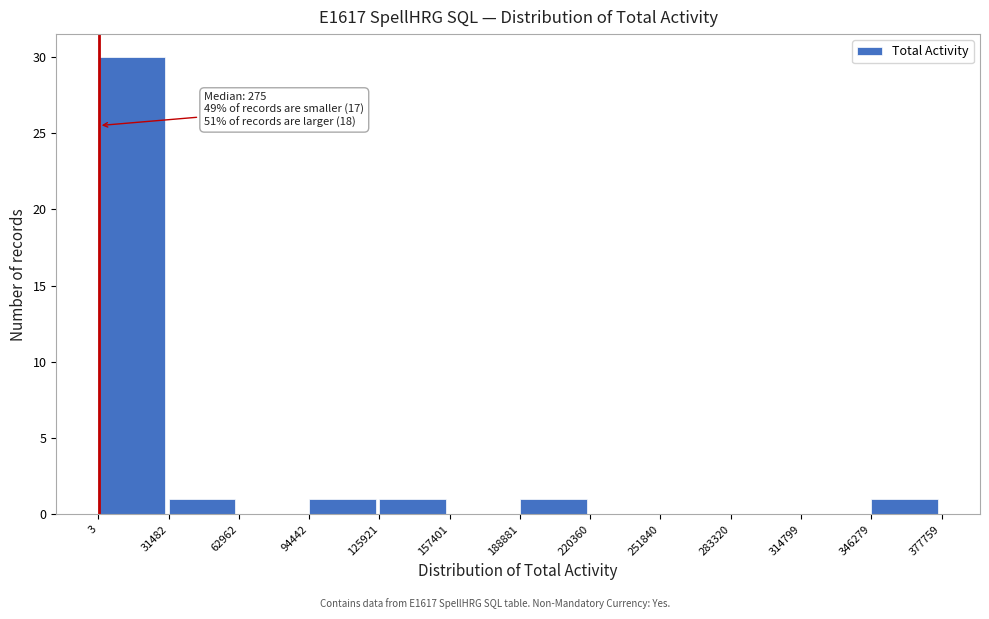

Which range on the x-axis has the tallest bar?

3 to 31482